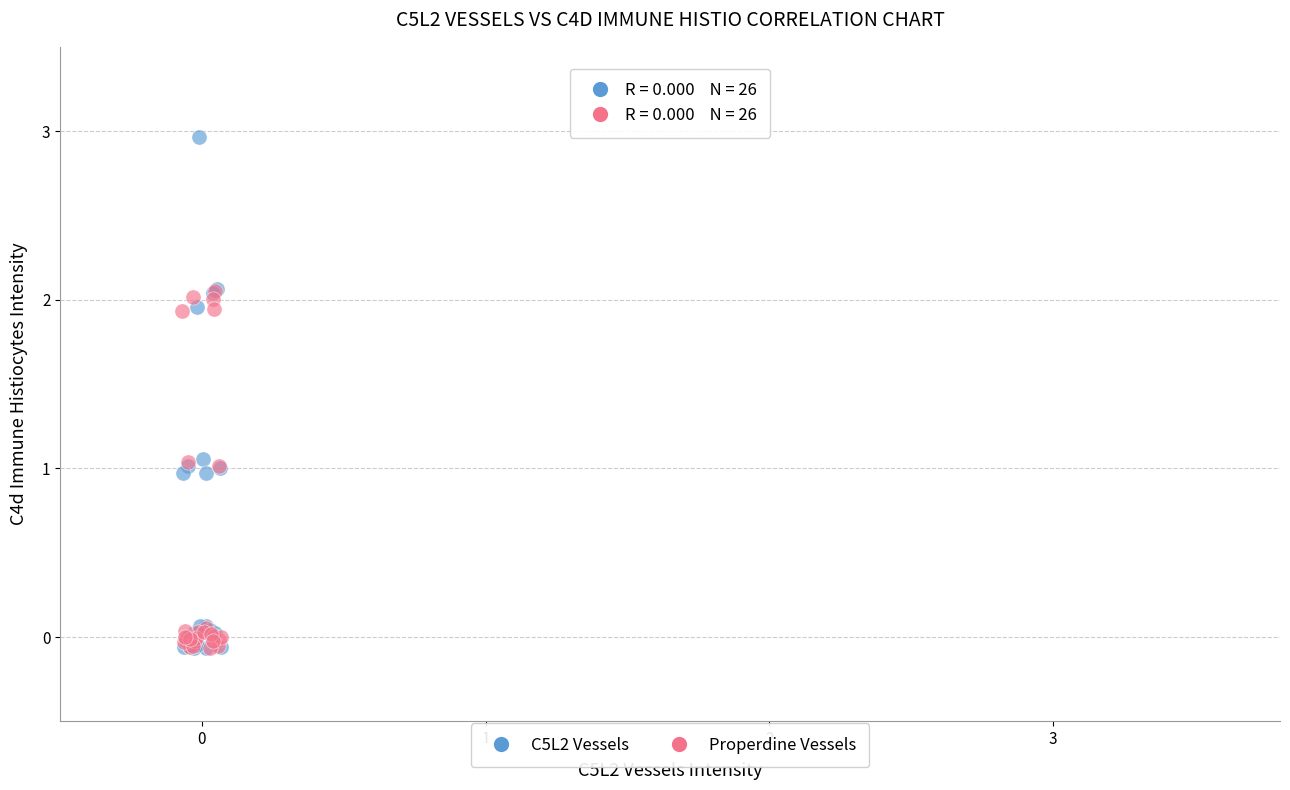

Which series contains the highest Y value?

C5L2 Vessels